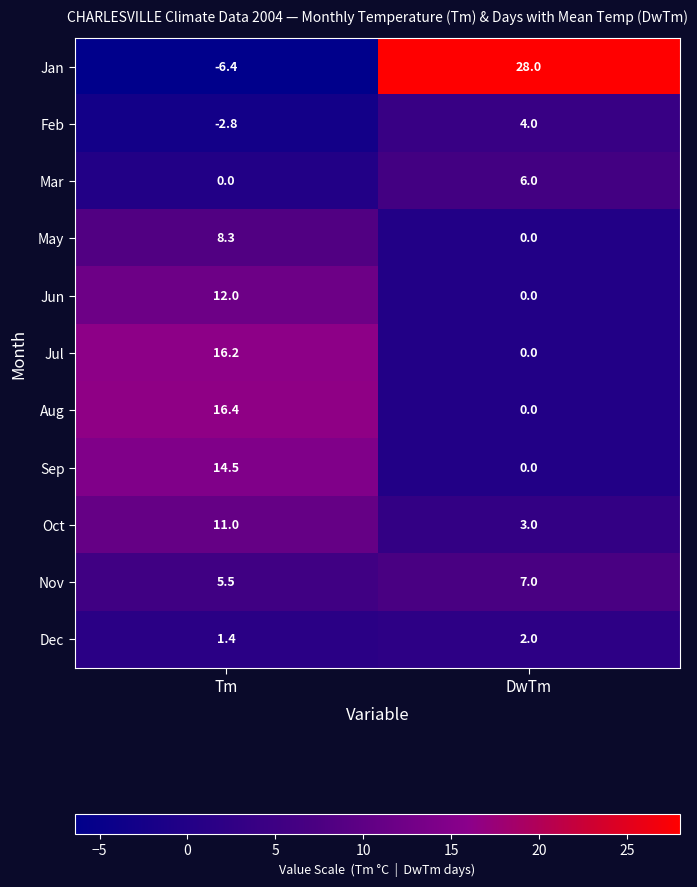

What is the spread (max minus min) of values at DwTm?

28.0